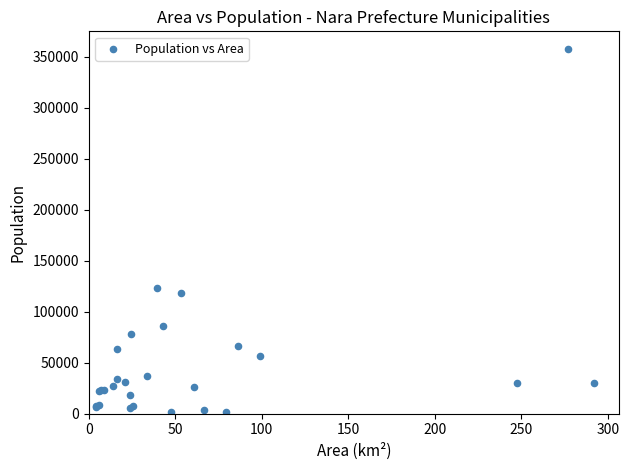

What Y value in the scatter plot is closest to 179231?

122991